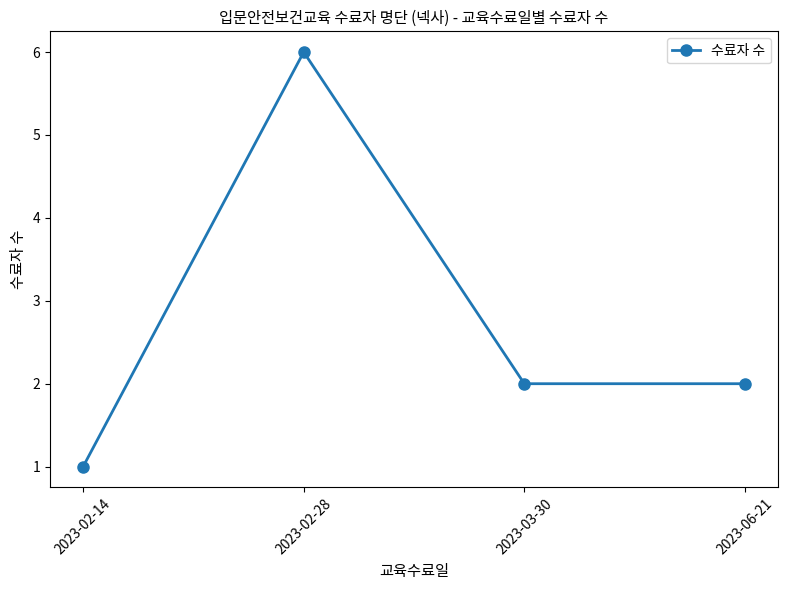

What is the label of the 3rd point from the right?

2023-02-28